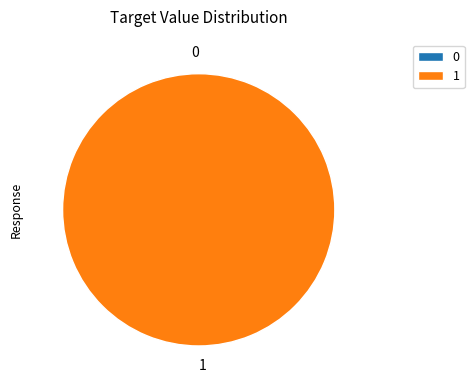

Is it true that 351360 is 0% of the pie?

True